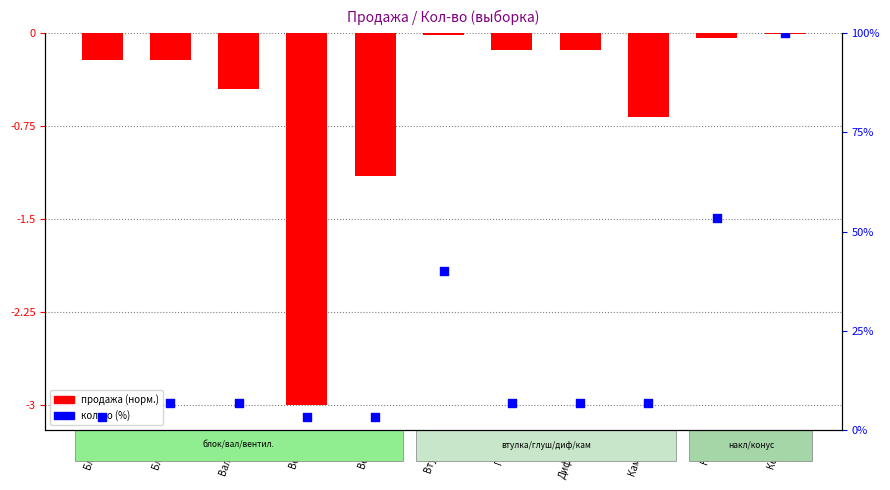

Which series reaches the maximum Y coordinate?

кол-во